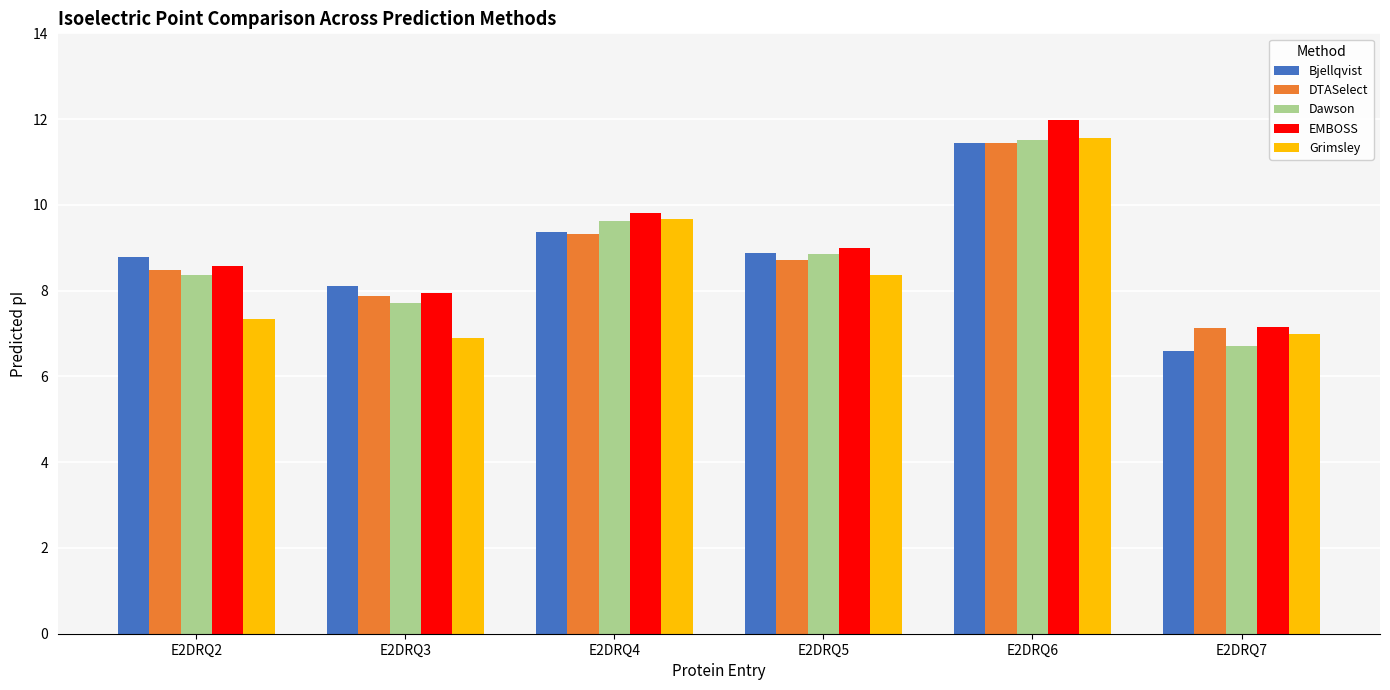

True or false: Dawson has a value of 9.6 at E2DRQ4.

True